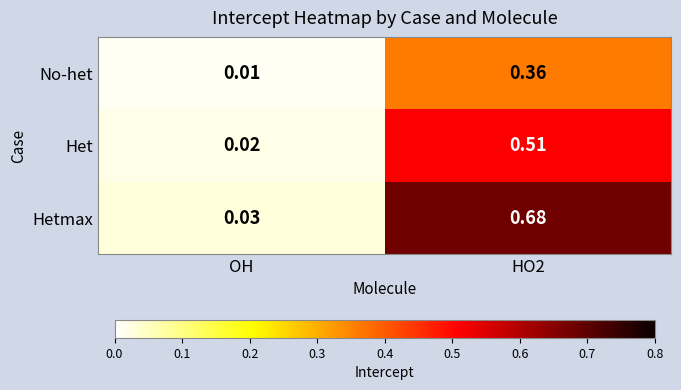

At HO2, list the series in order from smallest to largest.

No-het, Het, Hetmax